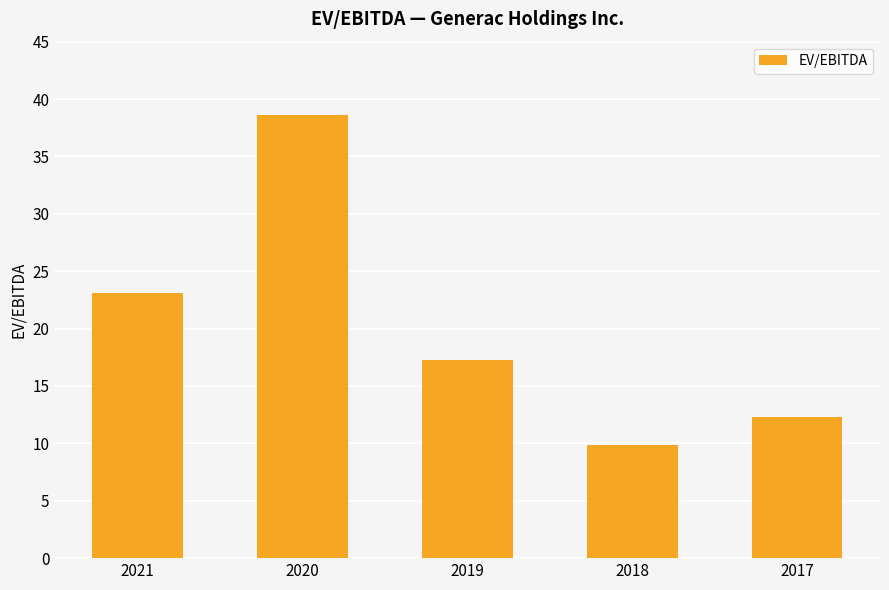

How many values exceed 17?

3